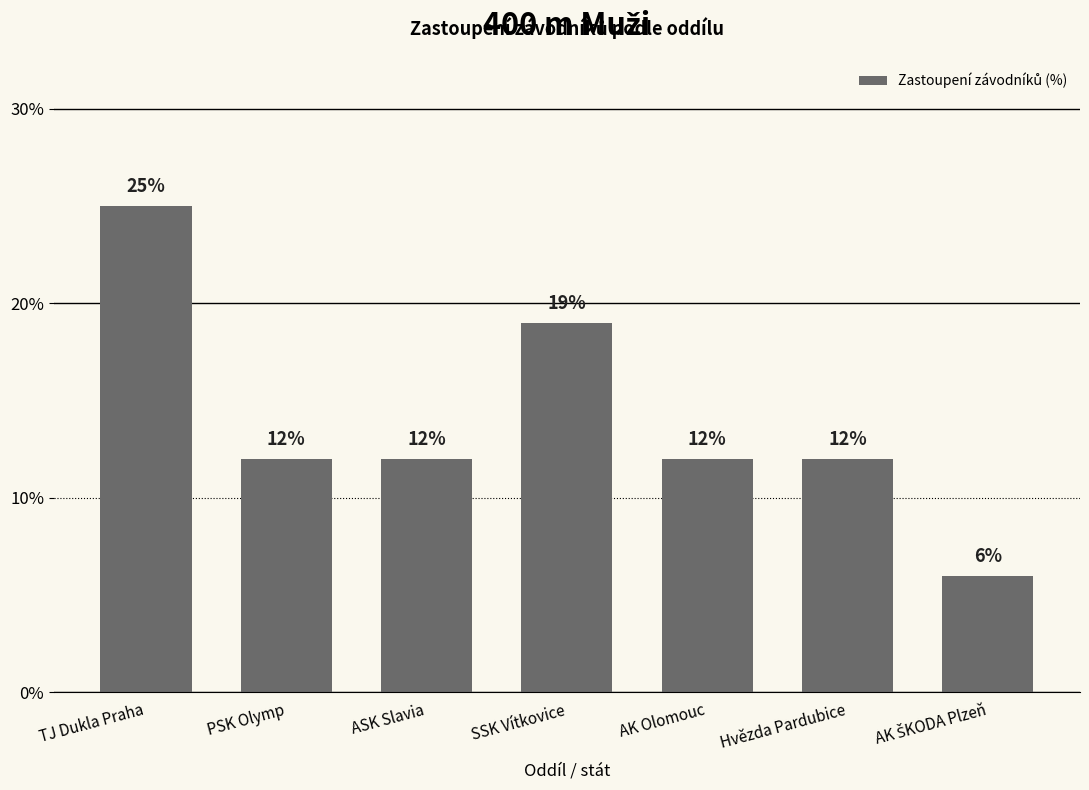

Does the chart contain any negative values?

No